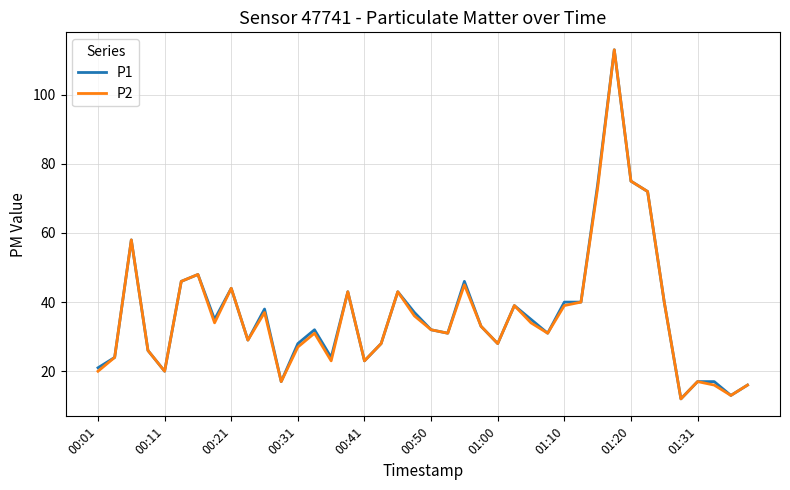

What is the maximum value shown in the chart?

113